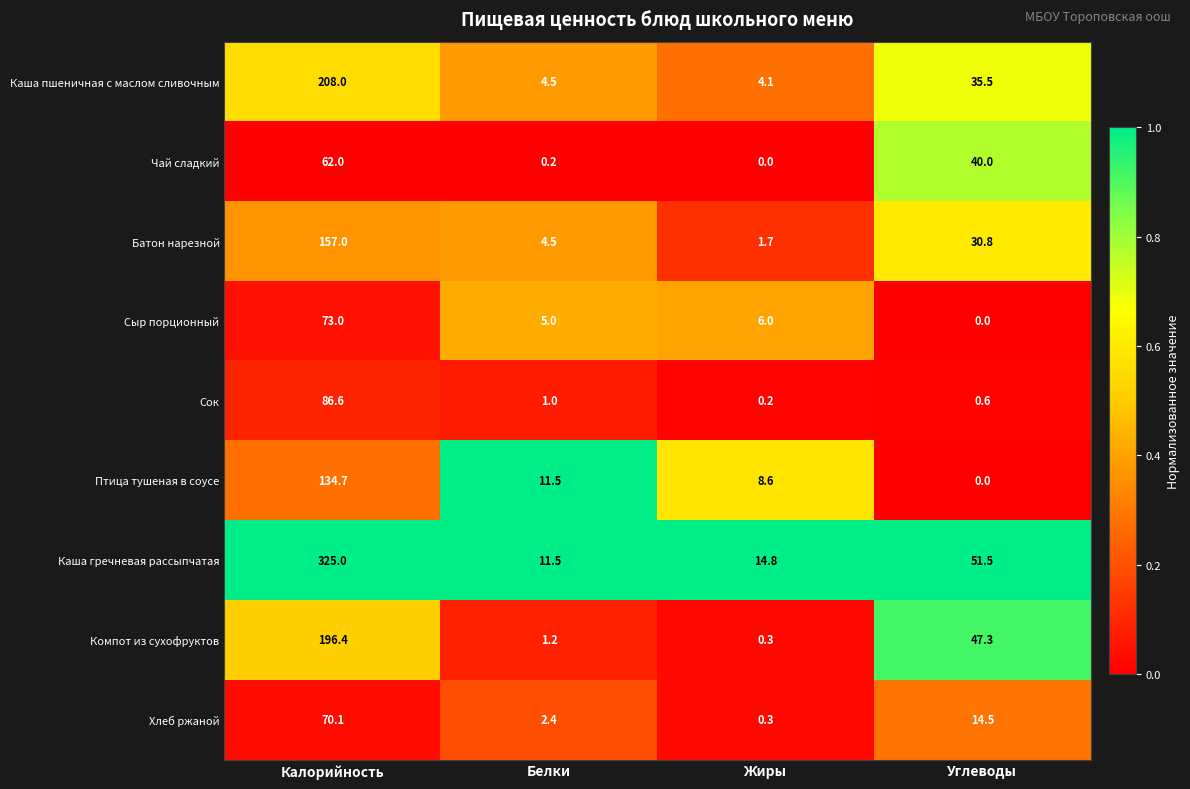

Which category has the lowest value in the Сыр порционный series?

Углеводы